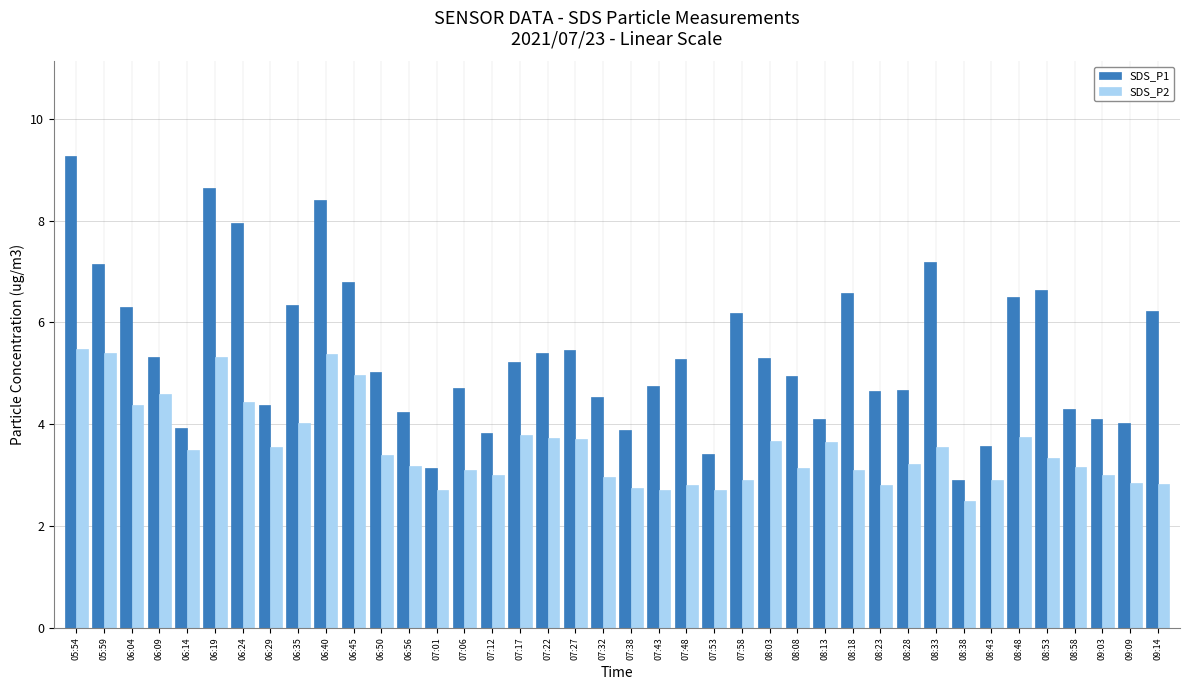

What is the label of the 26th bar from the right?

07:06